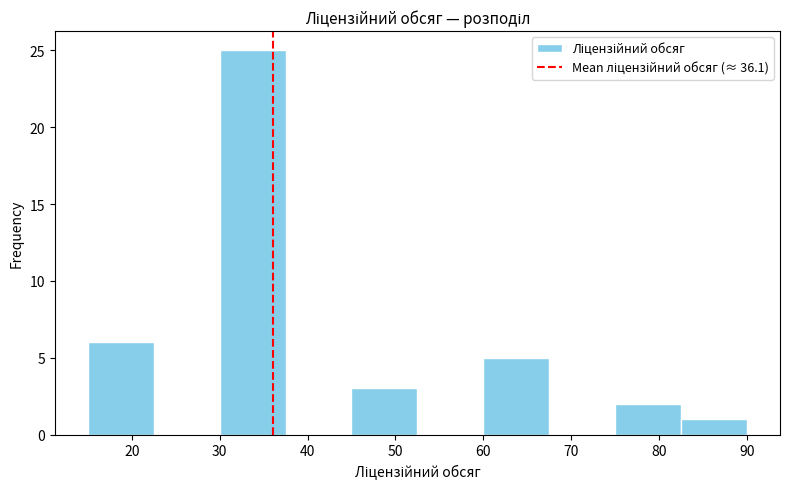

Over which range of the x-axis is the bar tallest?

30.0 to 37.5